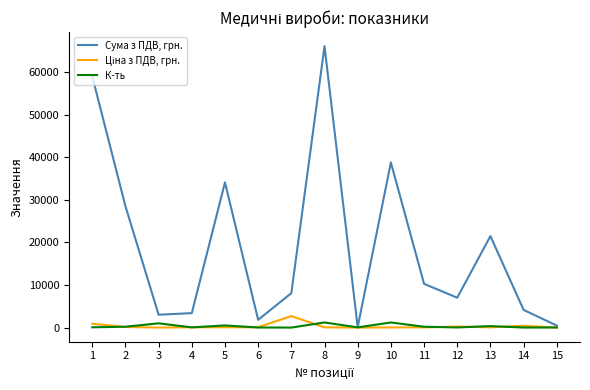

What is the minimum value shown in the chart?

2.3